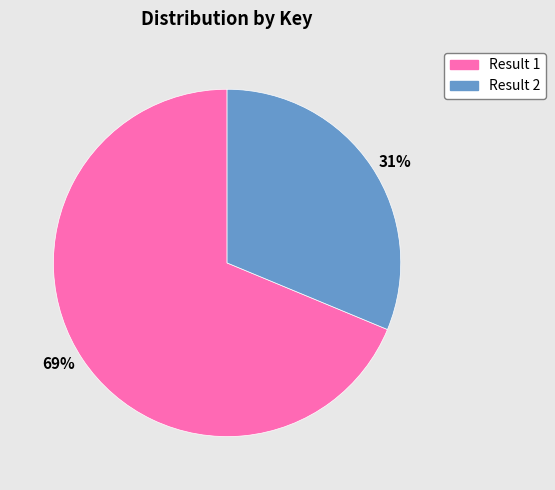

To the nearest percent, what is the average slice percentage?

50%